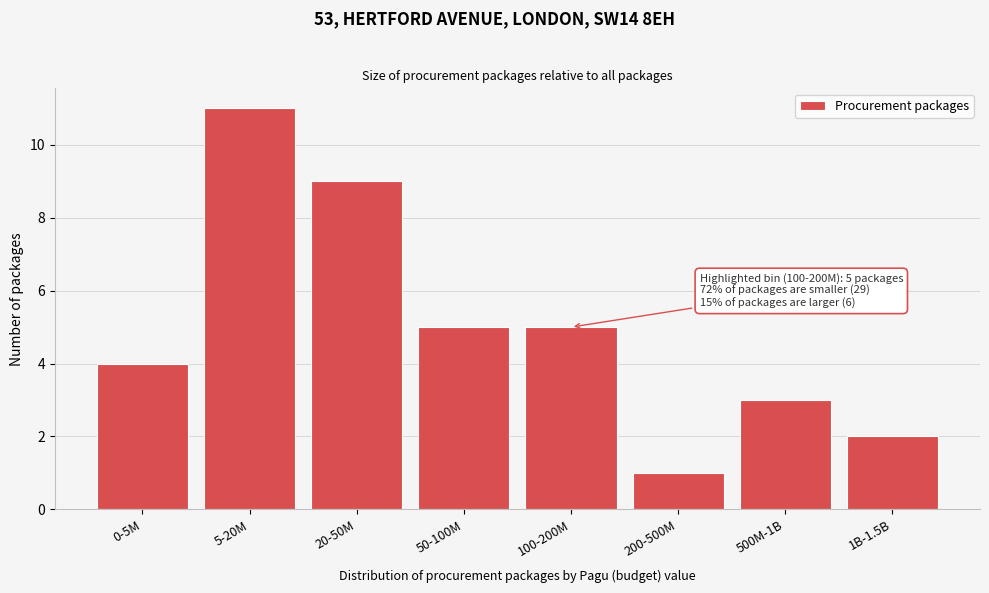

Reading right to left, transcribe all the data shown in this chart.

2	3	1	5	5	9	11	4